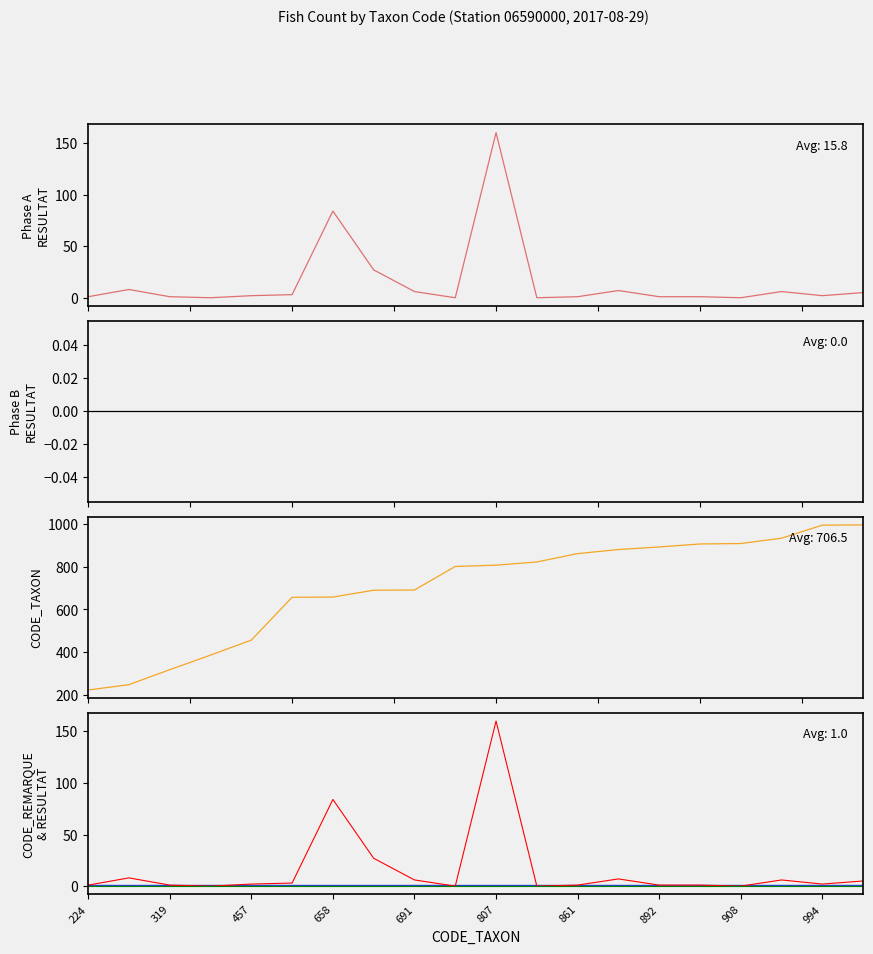

True or false: CODE_REMARQUE and Phase B RESULTAT intersect in this chart.

False